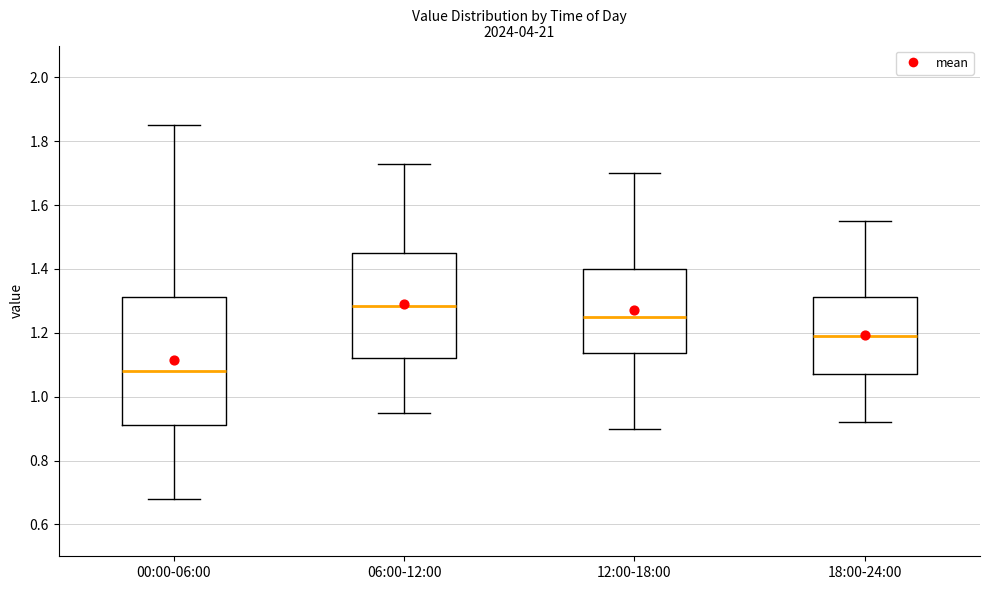

Which box is the tallest, from its lower edge to its upper edge?

00:00-06:00